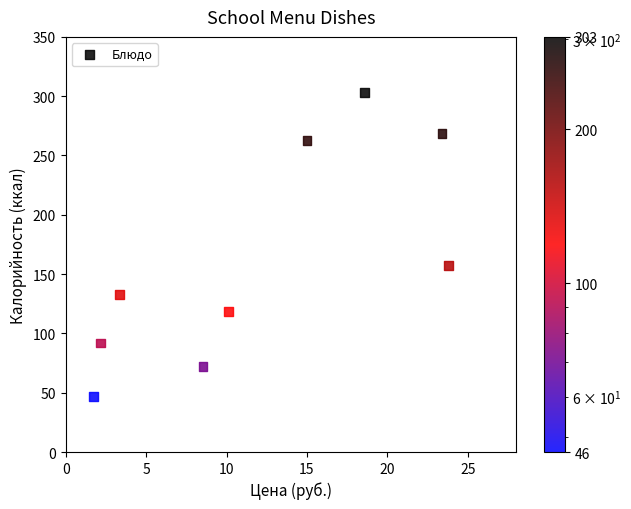

What Y value in the scatter plot is closest to 174?

157.0